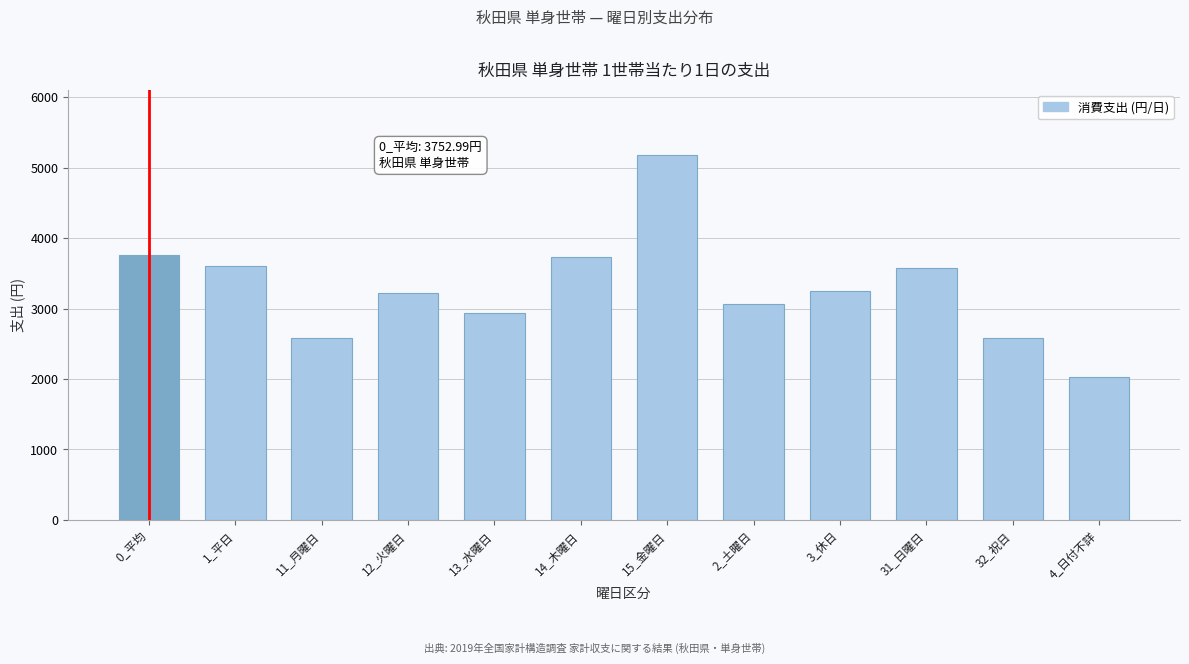

The value at 31_日曜日 is 3575.7. True or false?

True